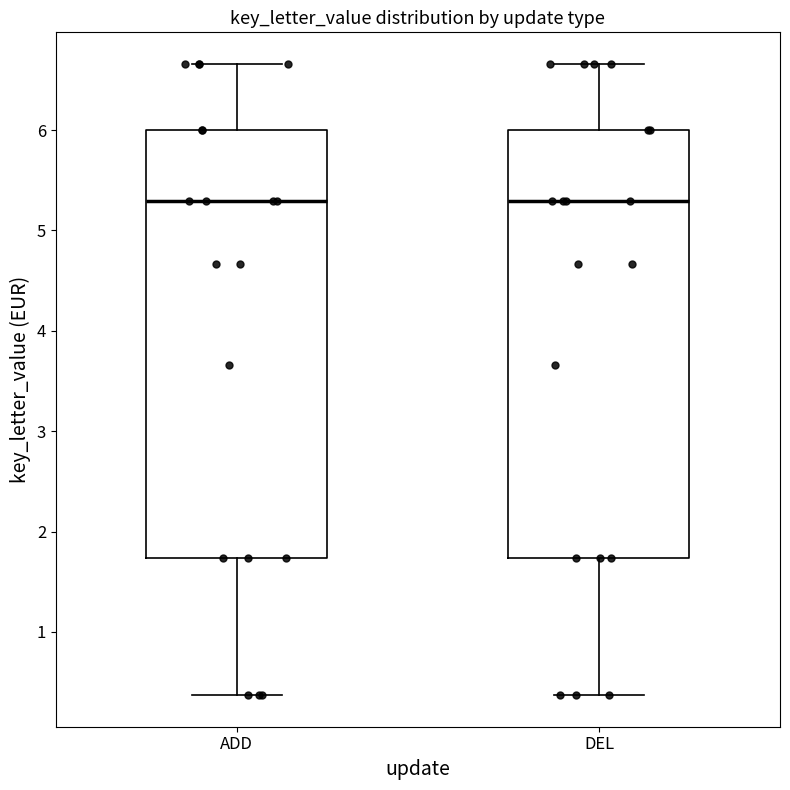

Reading left to right, transcribe this box plot: for each box, give where its median line is, the range the box spans, and where its two whiskers end, as read against the y-axis. The values are not printed on the chart, so give them approximately, as read against the axis.

ADD: median 5.3, box 1.7 to 6.0, whiskers 0.4 to 6.7
DEL: median 5.3, box 1.7 to 6.0, whiskers 0.4 to 6.7